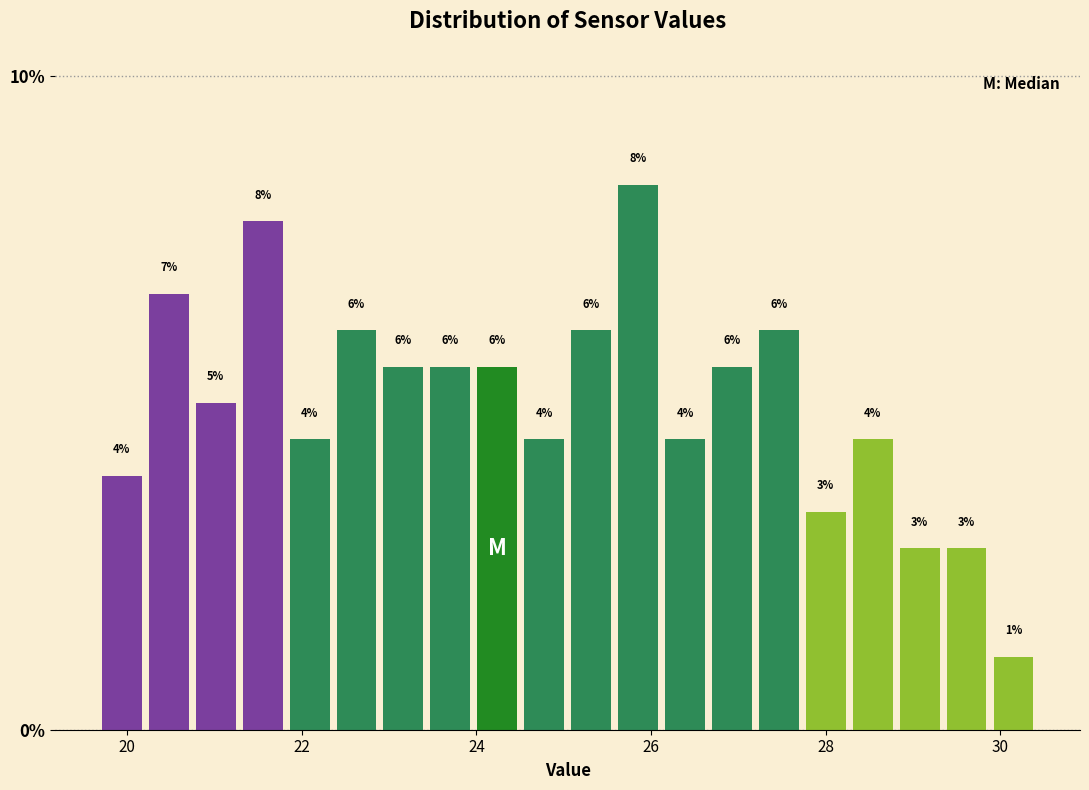

Around what value on the x-axis is the tallest bar? Give the approximate position of its centre, as read against the axis.

25.8